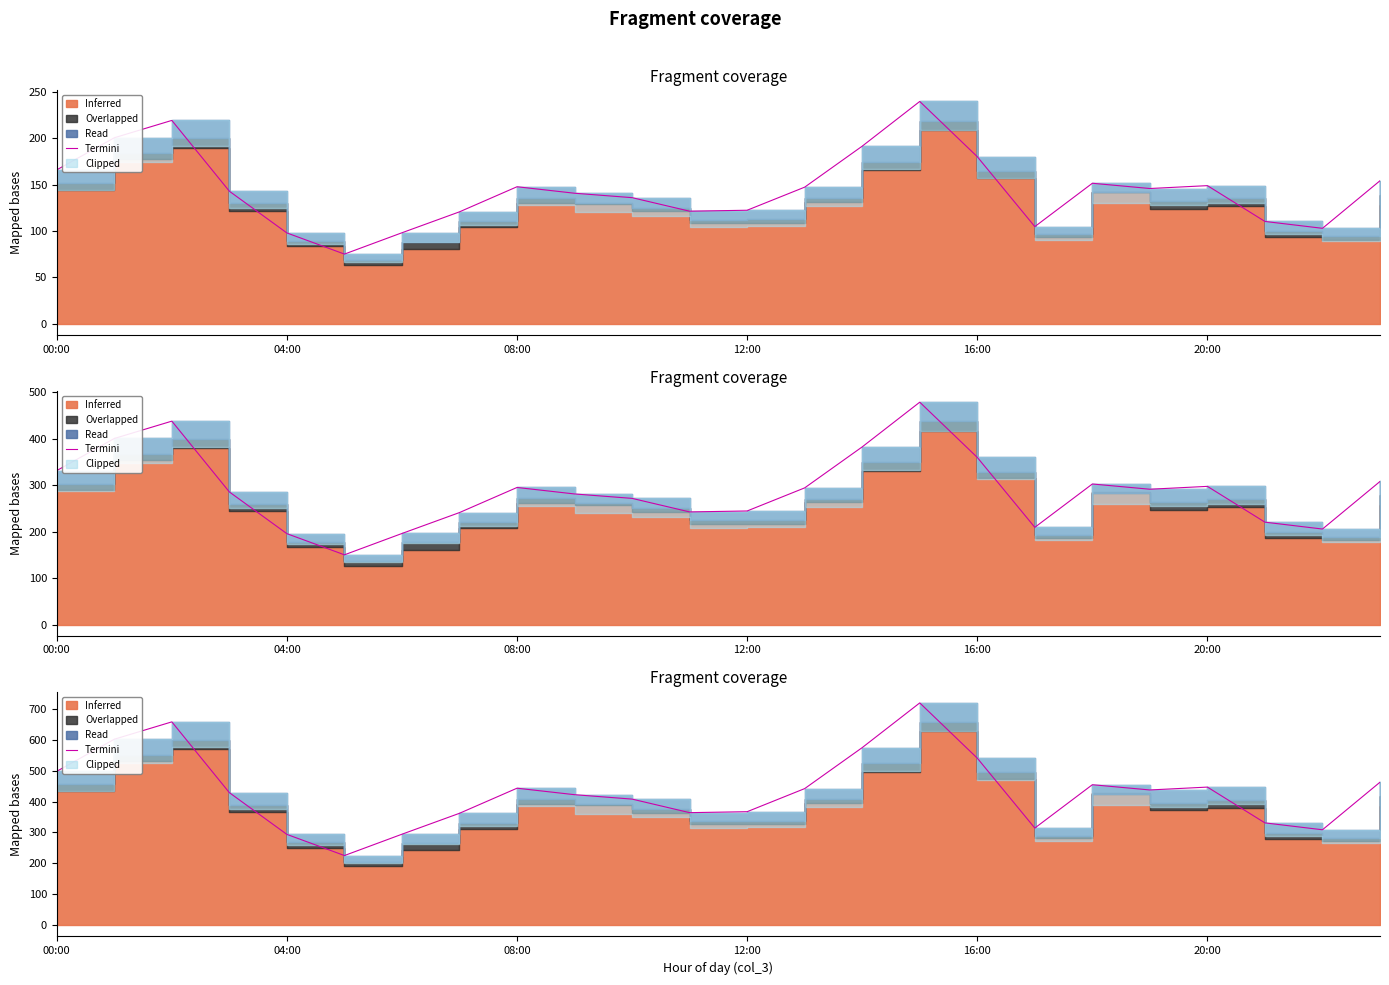

The value at 04:00 is 396.2. True or false?

False